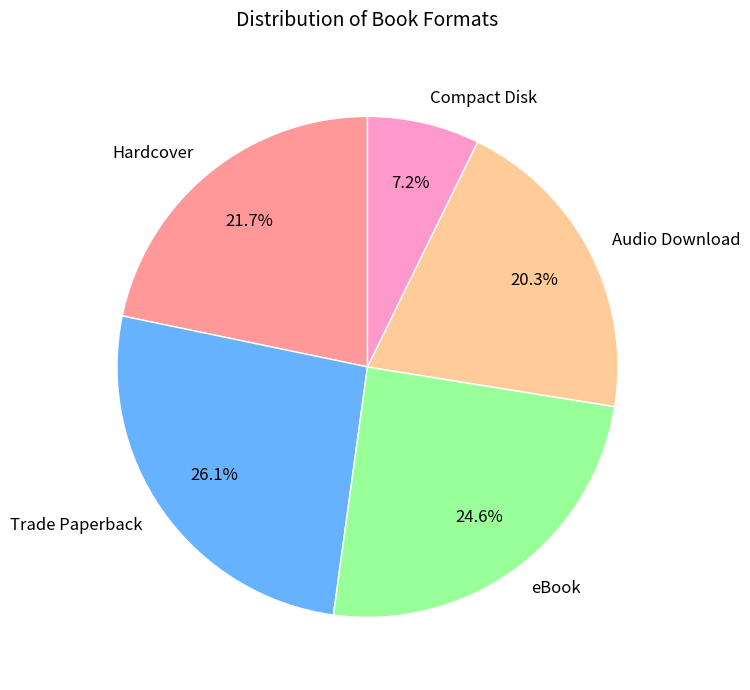

How much of the chart is everything except Compact Disk?

92.8%